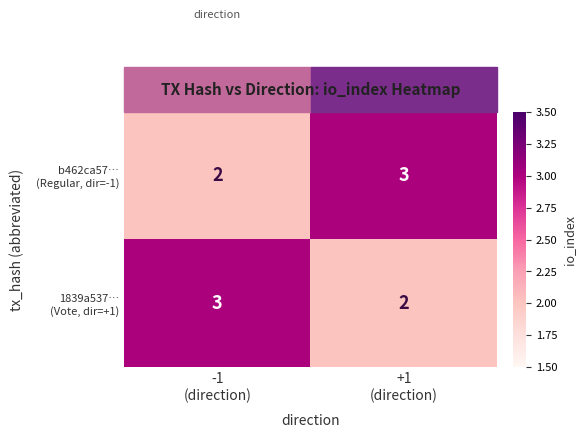

What is the maximum value shown in the chart?

3